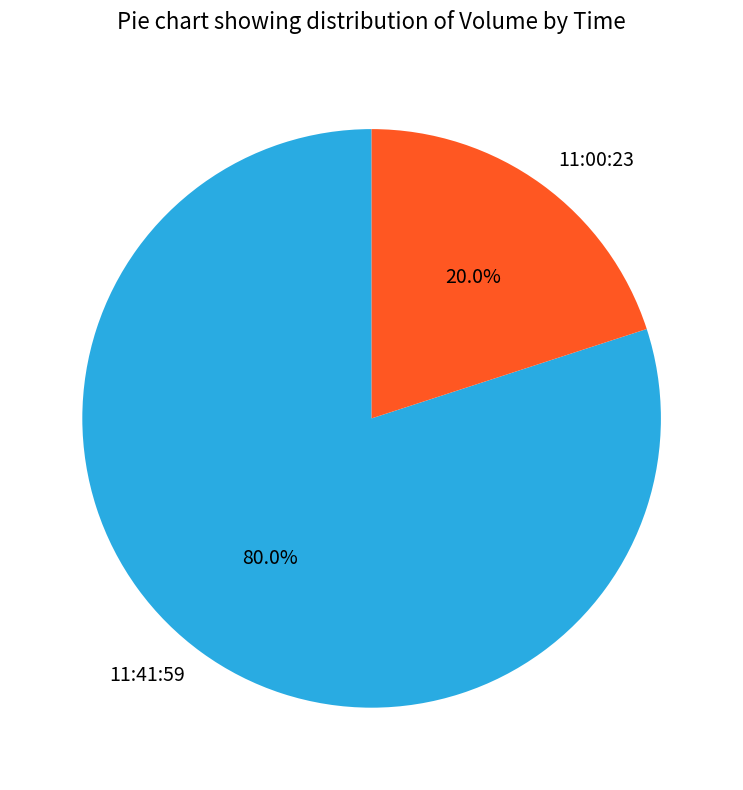

Is the sum of 11:00:23 and 11:41:59 greater than half?

Yes